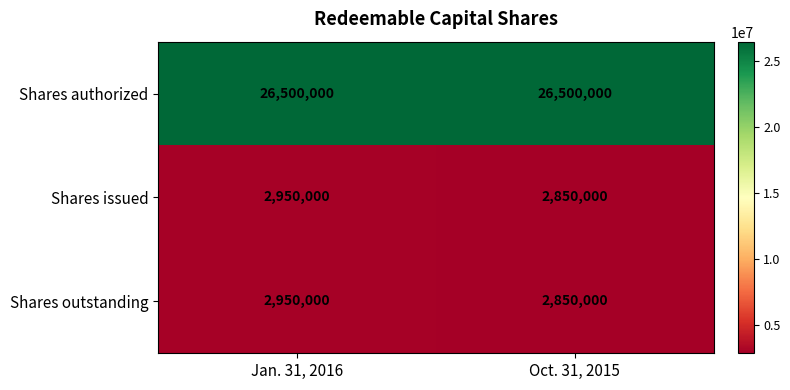

At which category is the sum across all series the highest?

Jan. 31, 2016